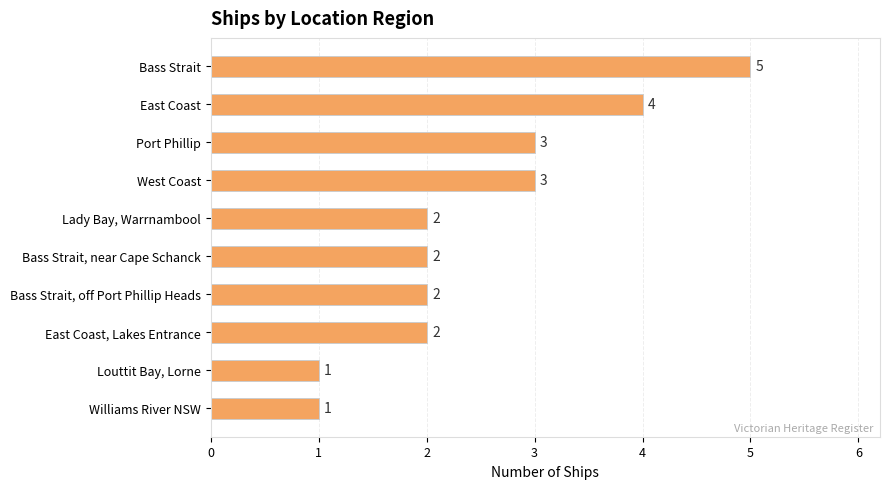

Approximately how many times larger is the value at Bass Strait compared to Bass Strait, near Cape Schanck?

2.5